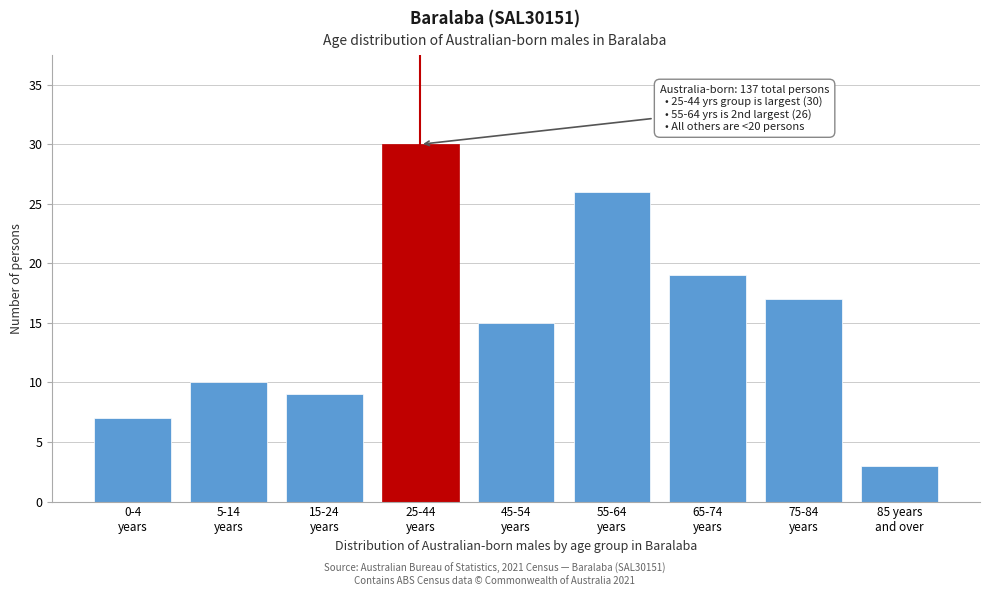

Reading right to left, extract all data points from this chart.

3	17	19	26	15	30	9	10	7